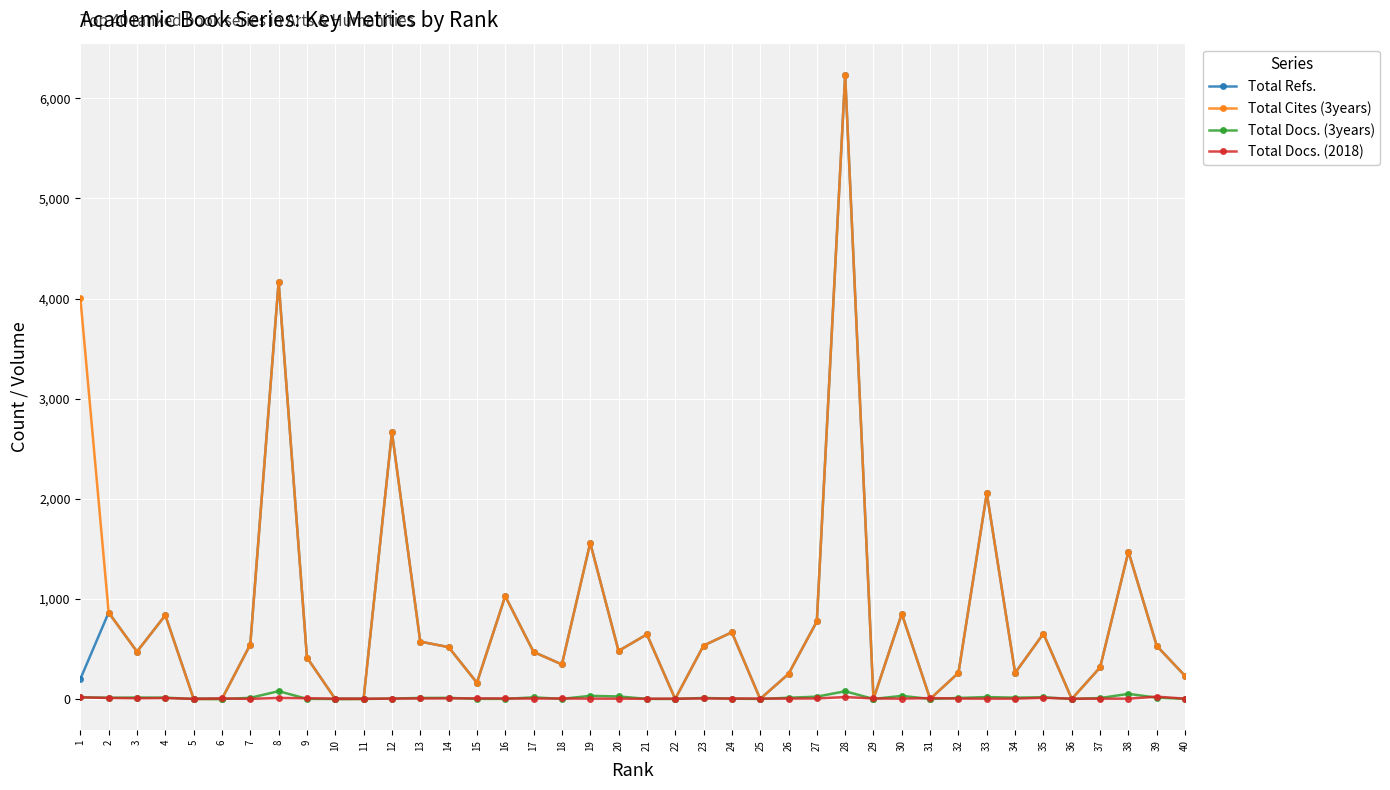

Is it true that Total Cites (3years) equals 0 at 11?

True